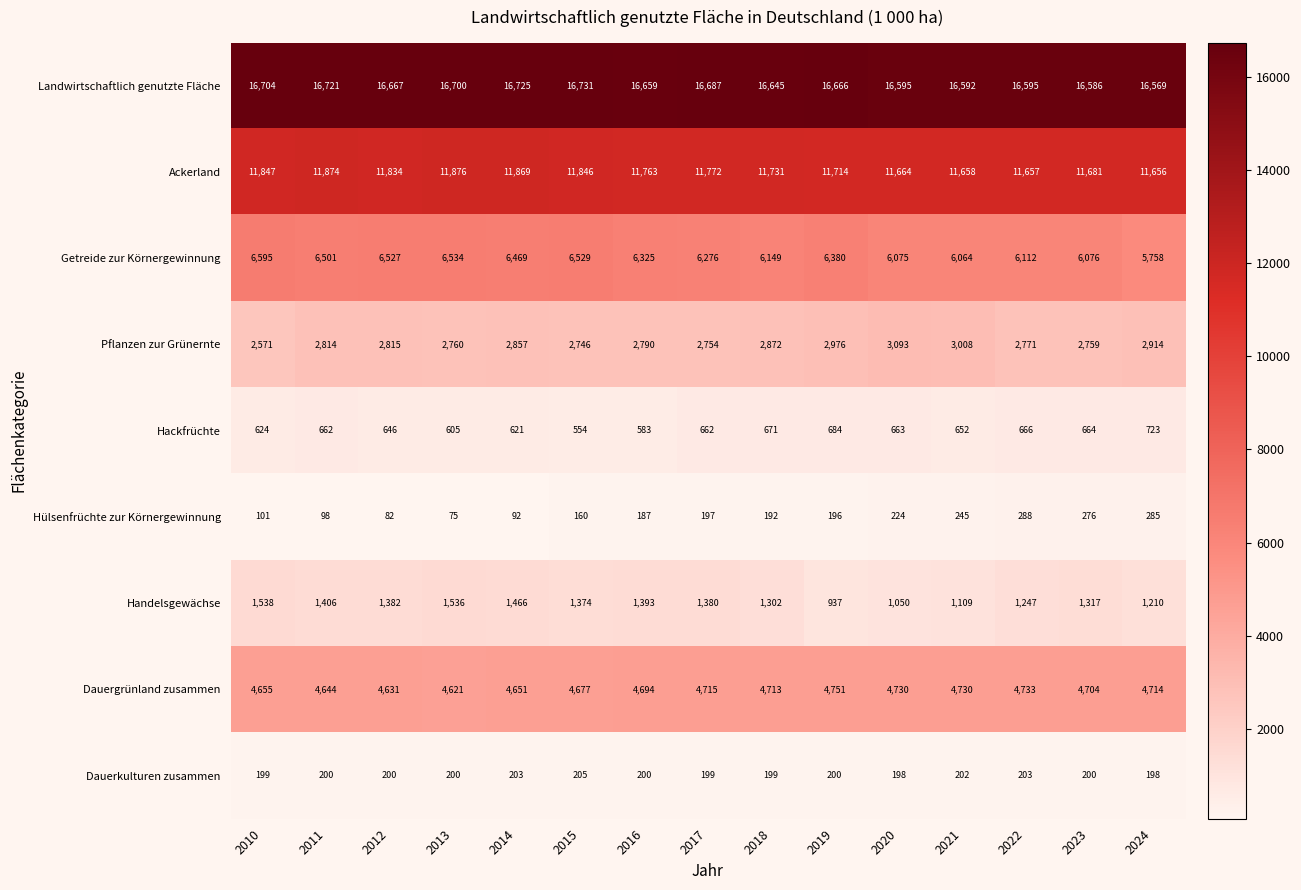

What is the spread (max minus min) of values at 2011?

16623